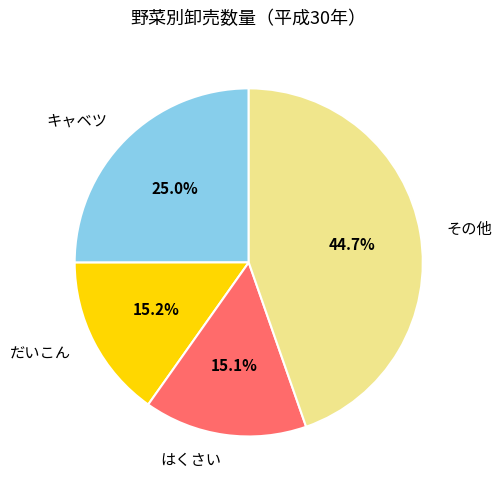

Between その他 and だいこん, which is larger?

その他